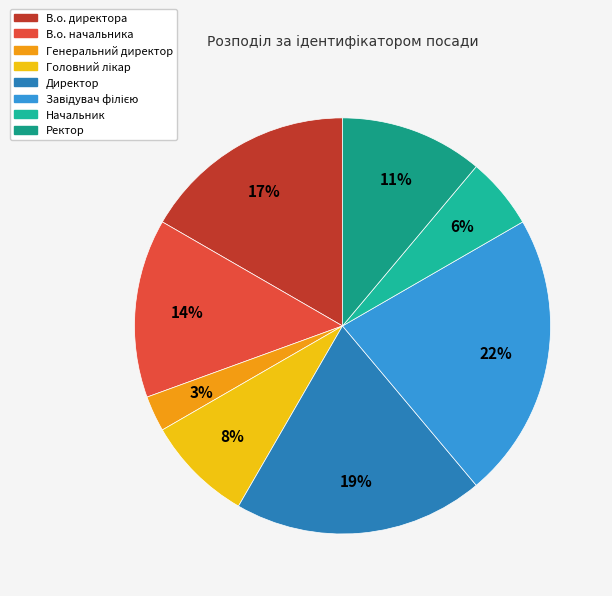

True or false: Начальник accounts for 6% of the total.

True